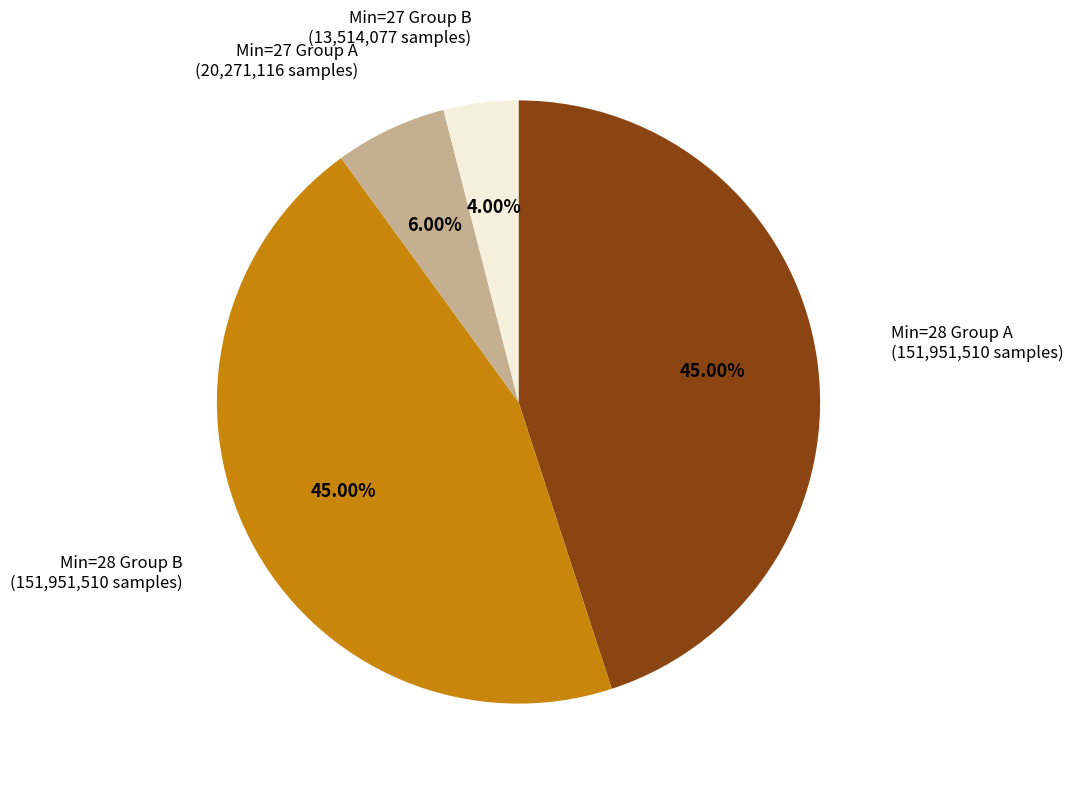

Does any single category account for the majority?

No